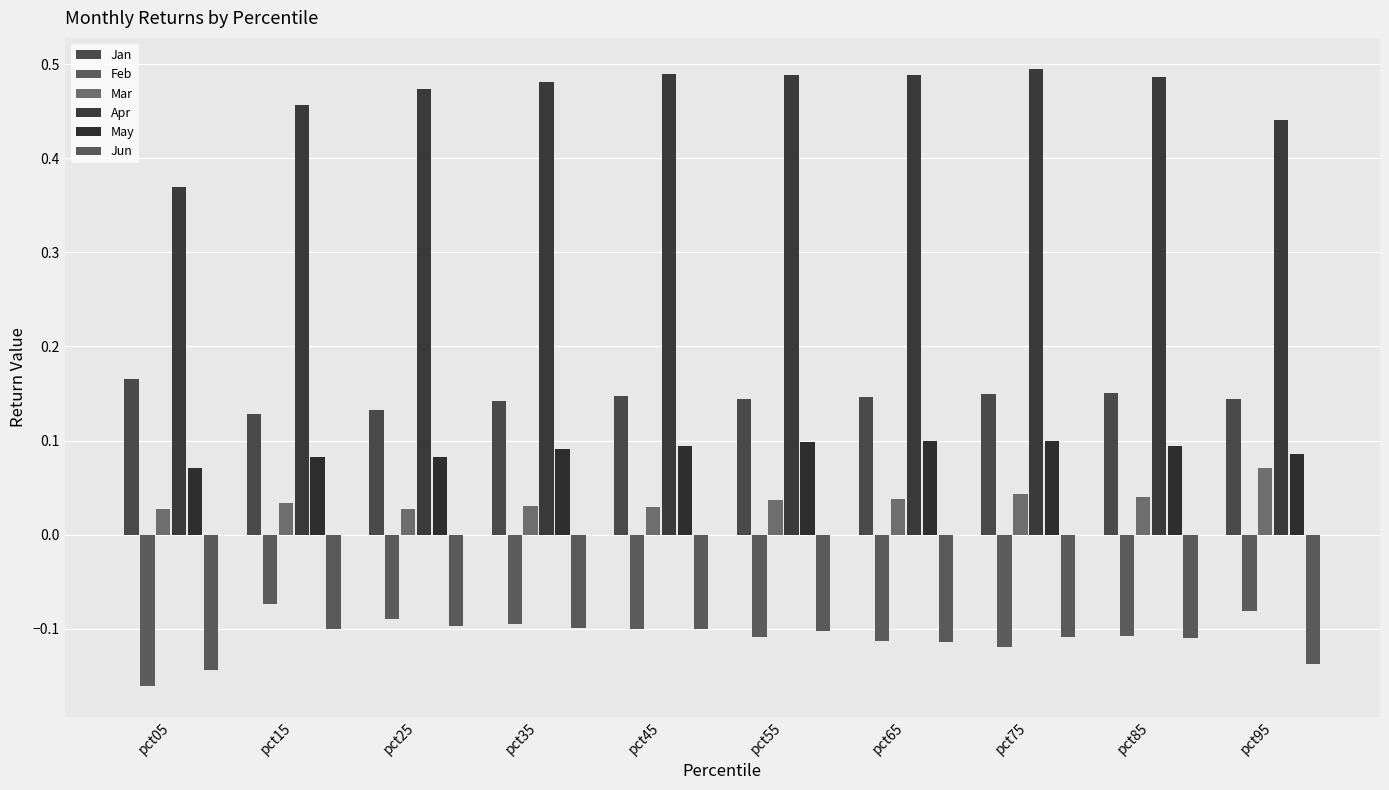

At which label does Jun reach its minimum?

pct05